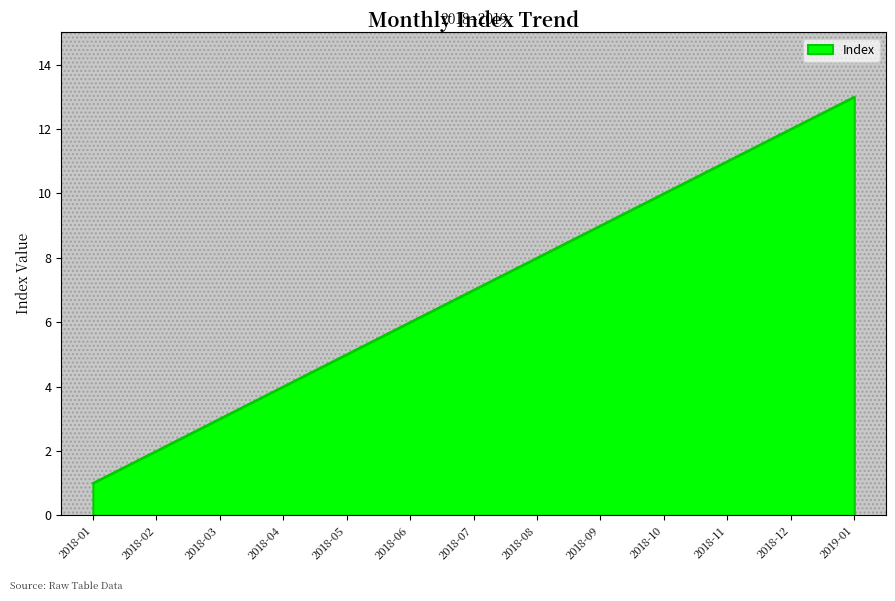

Read the value at 2018-07, to the nearest 5.

5